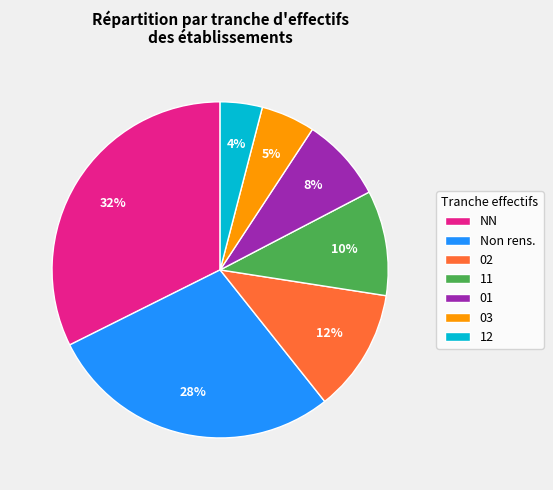

What percentage is the 12 slice, to the nearest percent?

4%